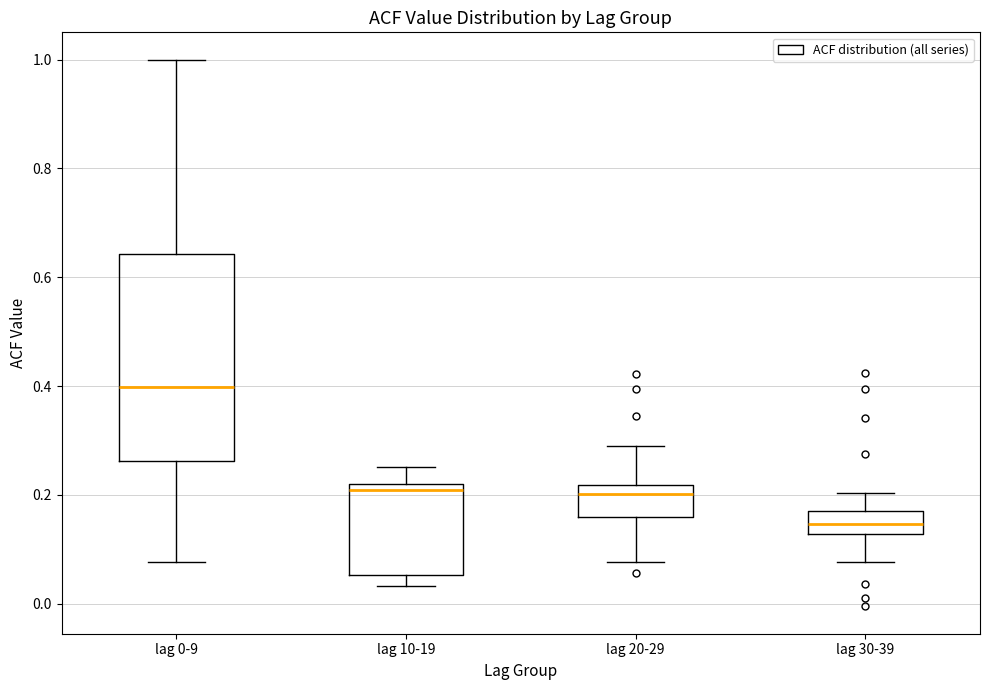

Which box's median line is the lowest?

lag 30-39